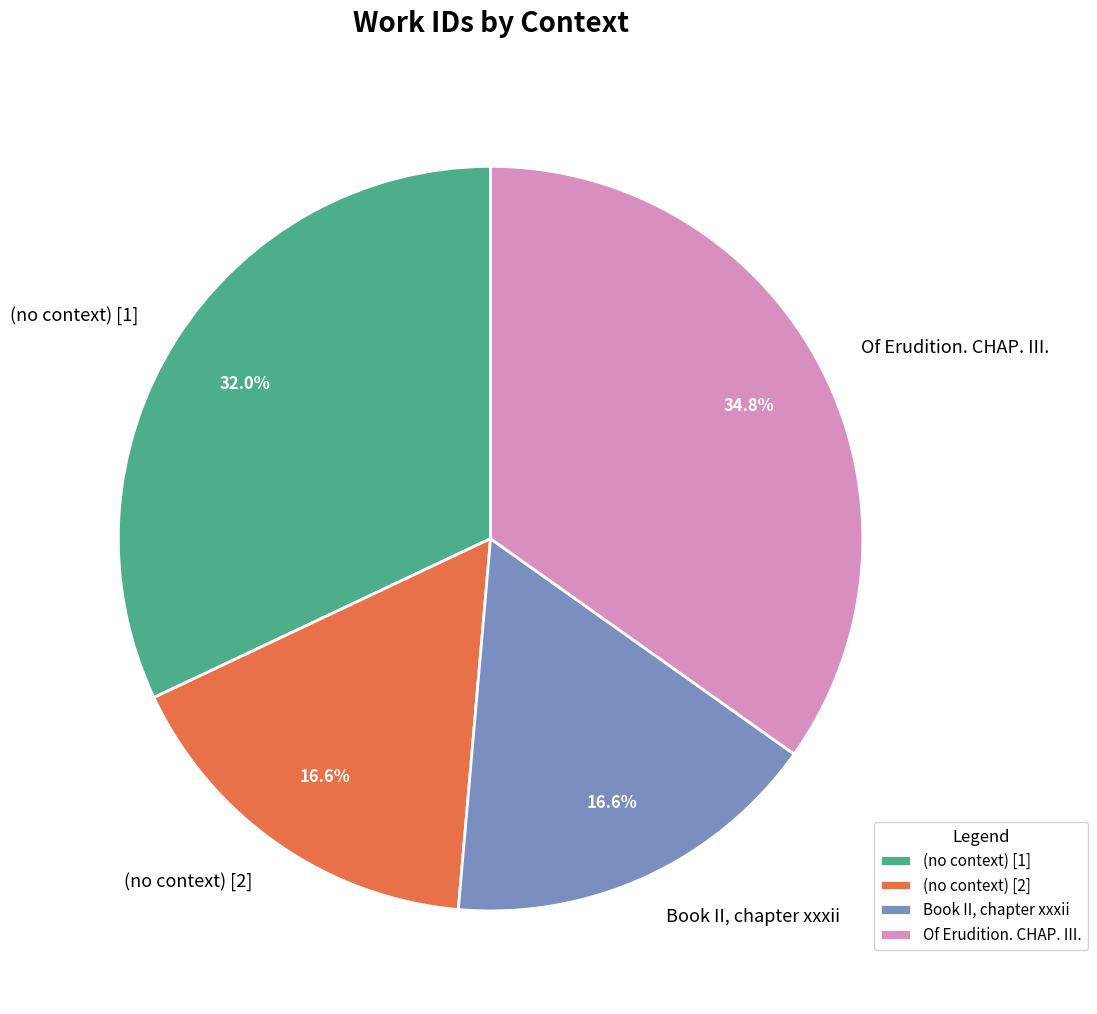

Which slice is the largest?

Of Erudition. CHAP. III.